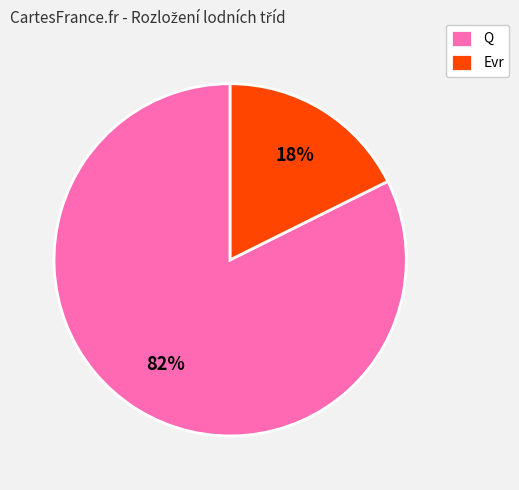

Between Evr and Q, which is larger?

Q